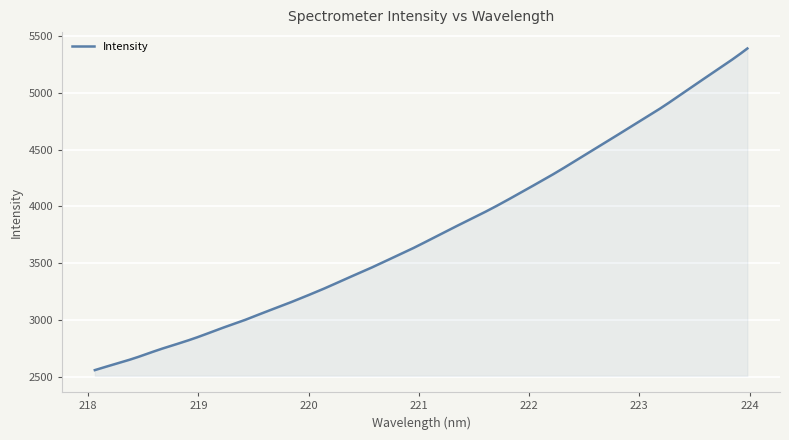

How many lines are shown in the chart?

1